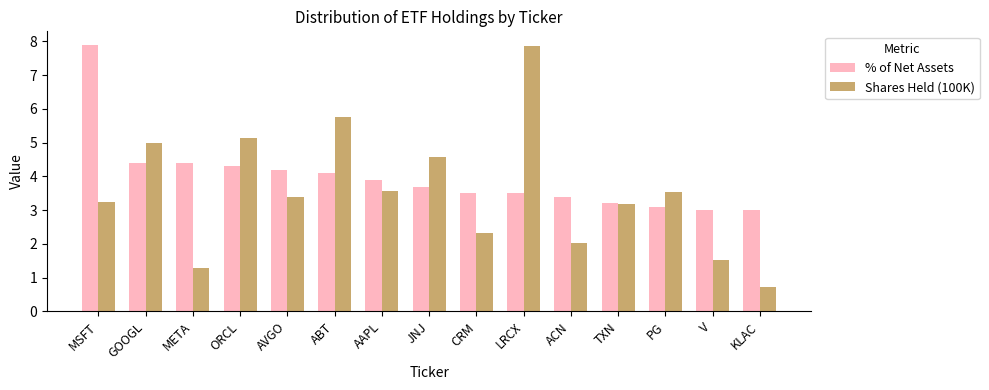

Which series changed the most between AAPL and ACN?

Shares Held (100K)